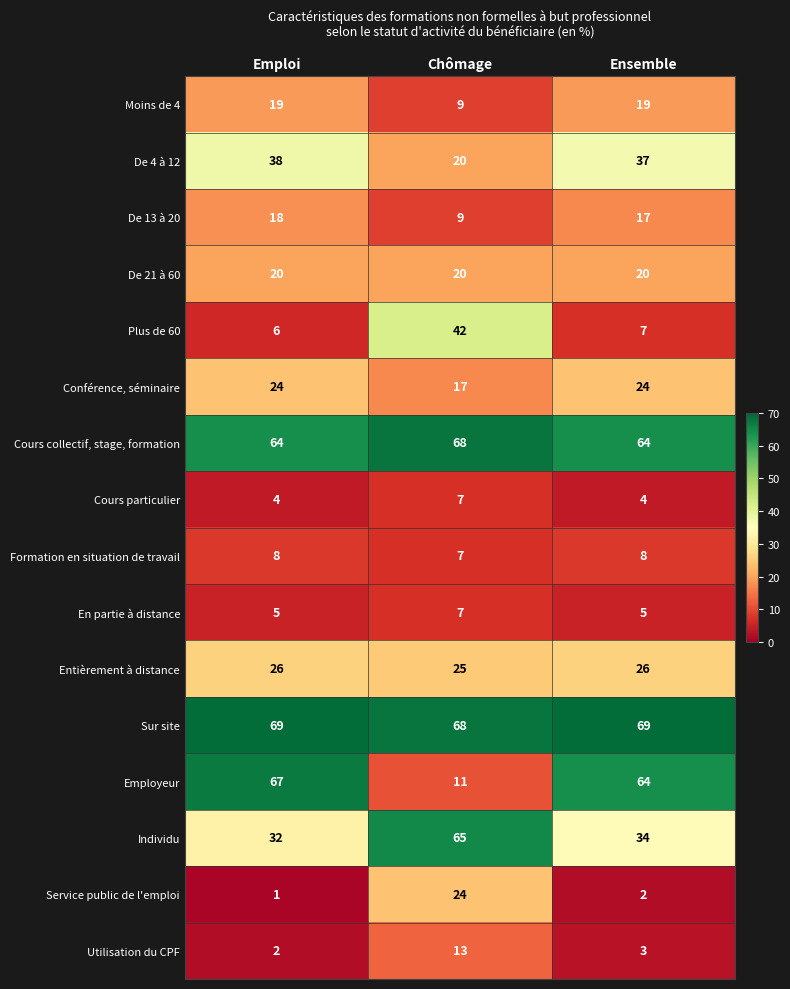

At which category is the sum across all series the highest?

Chômage